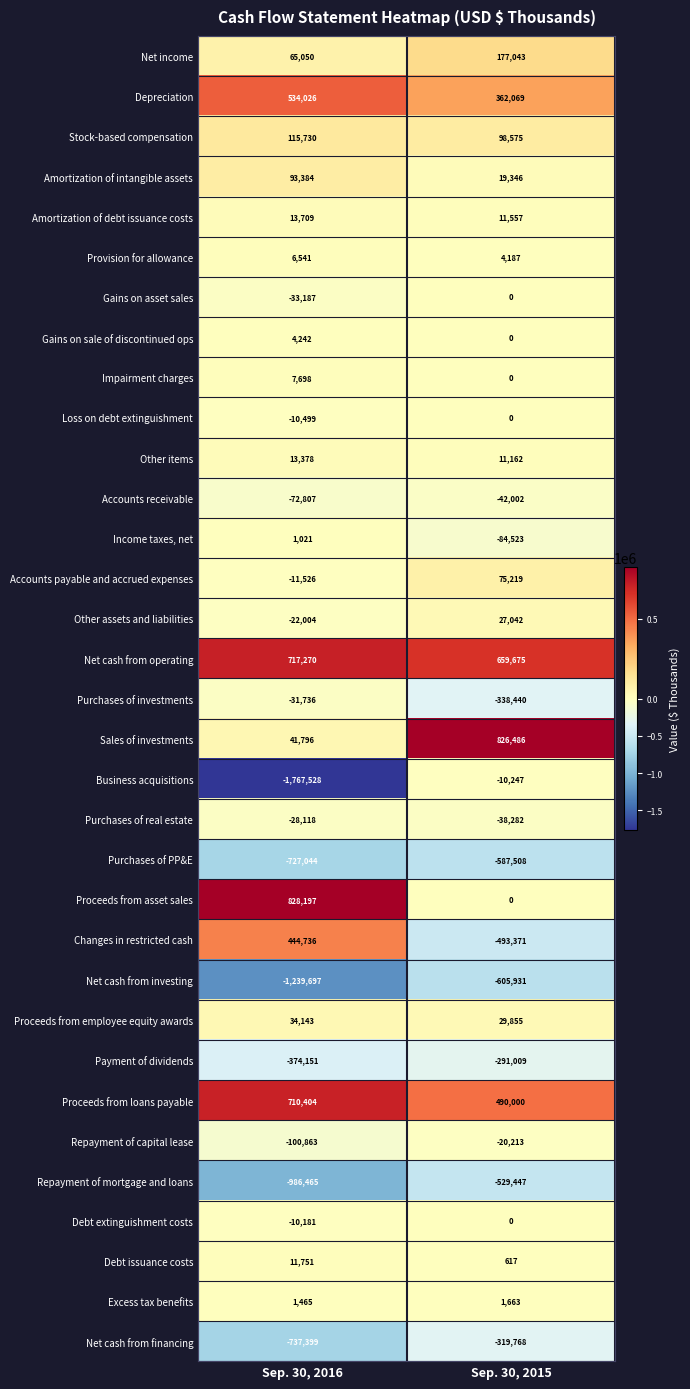

What is the average value of the Repayment of capital lease series?

-60538